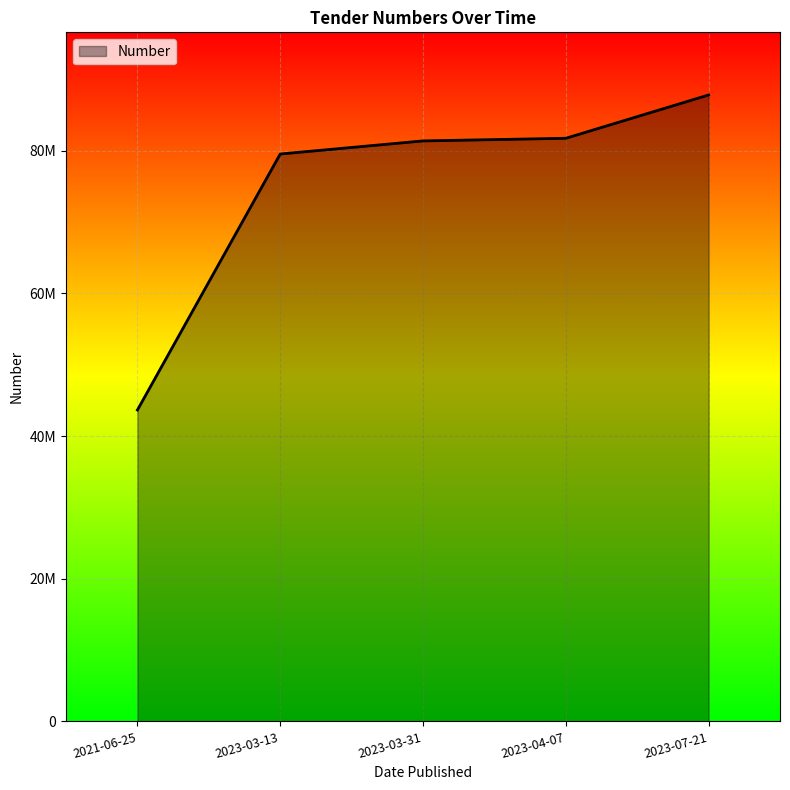

True or false: the data has more than 2 interior local peaks.

False